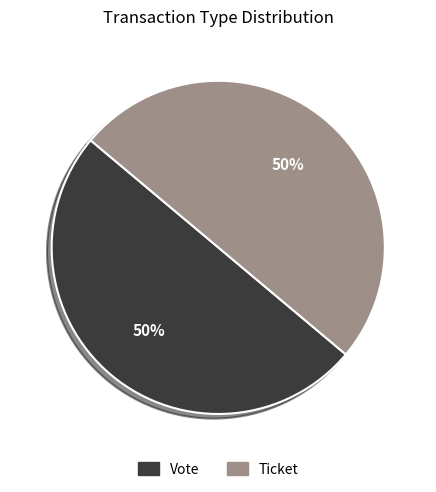

The Vote slice represents 50% of the pie. True or false?

True